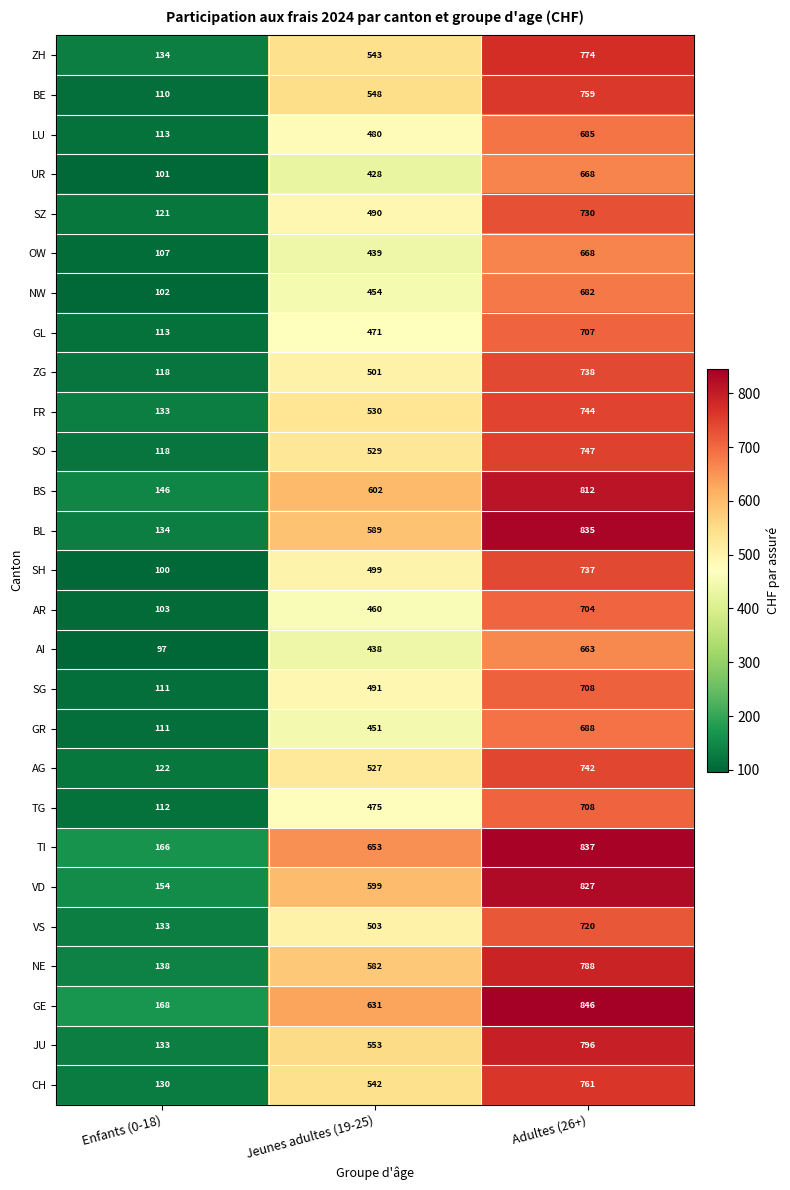

Which series has the largest range (max minus min)?

BL